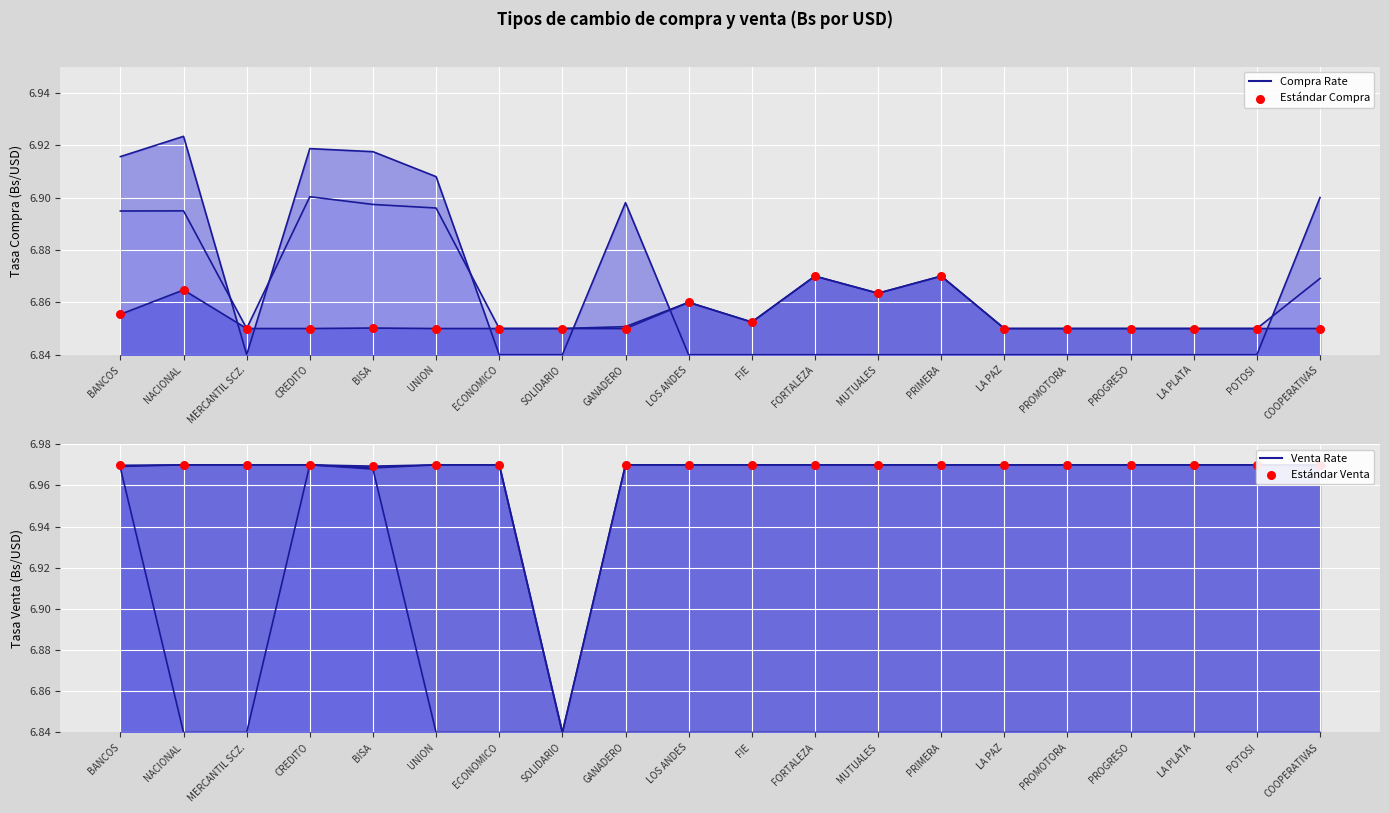

What is the total value across all series at POTOSI?

13.8